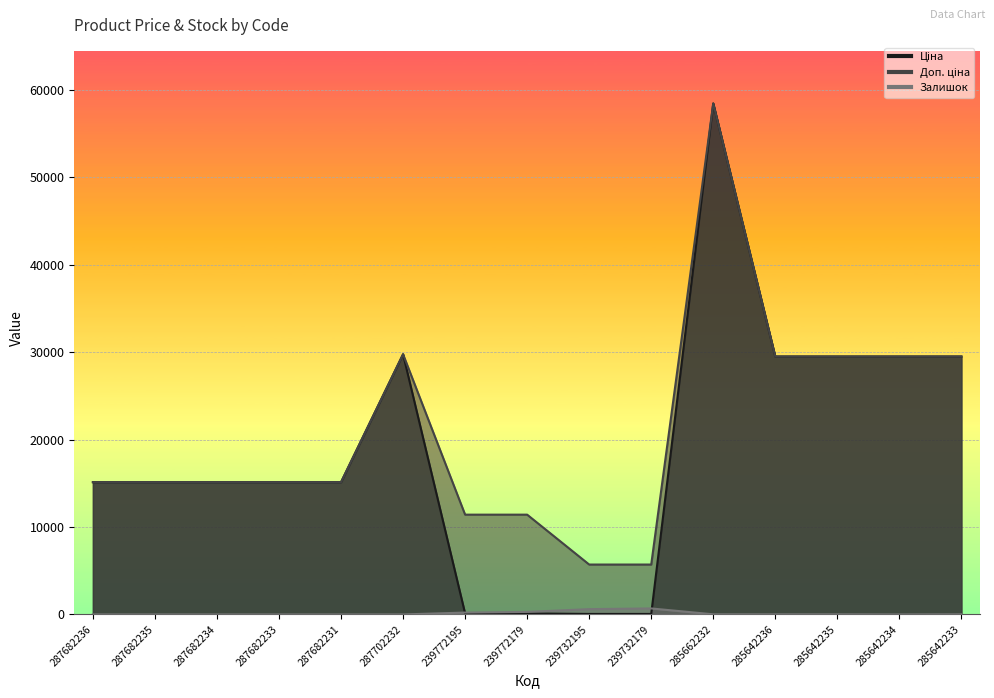

What is the difference between the maximum and minimum values in the Ціна series?

58369.5